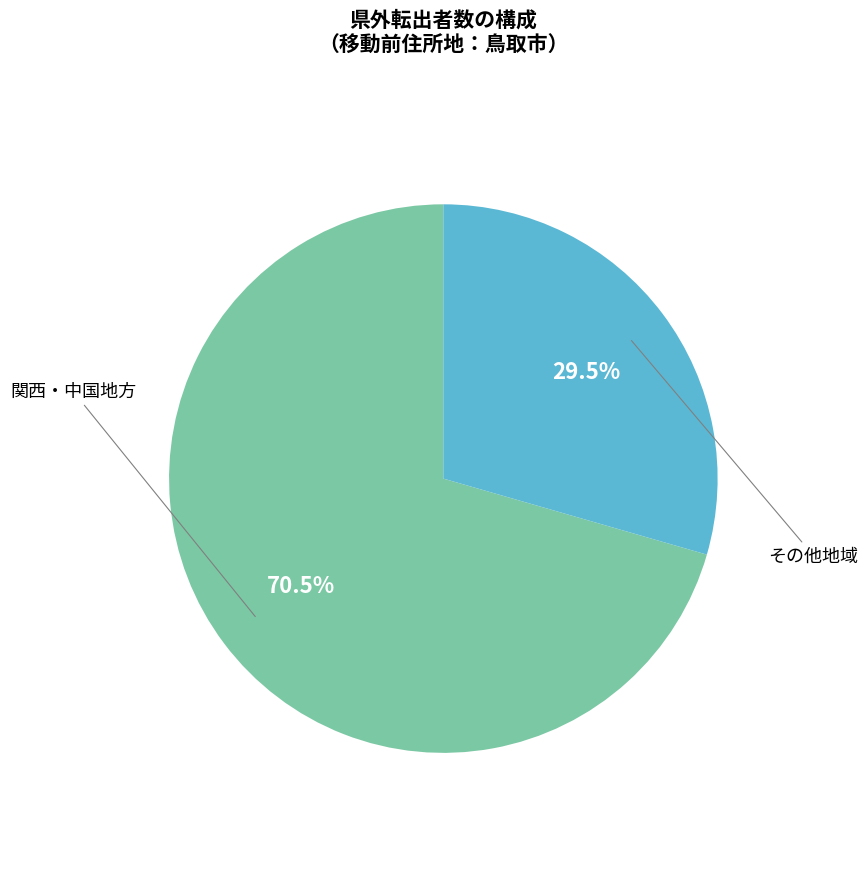

Is there a majority slice in this chart?

Yes